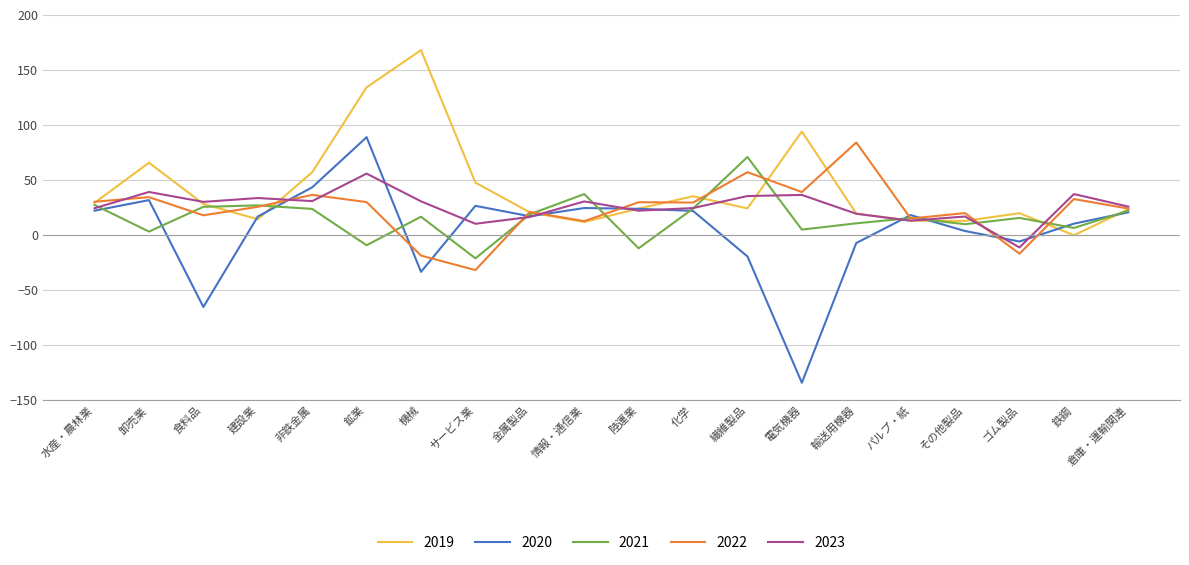

The 2020 series shows 24.2 at 情報・通信業. True or false?

True